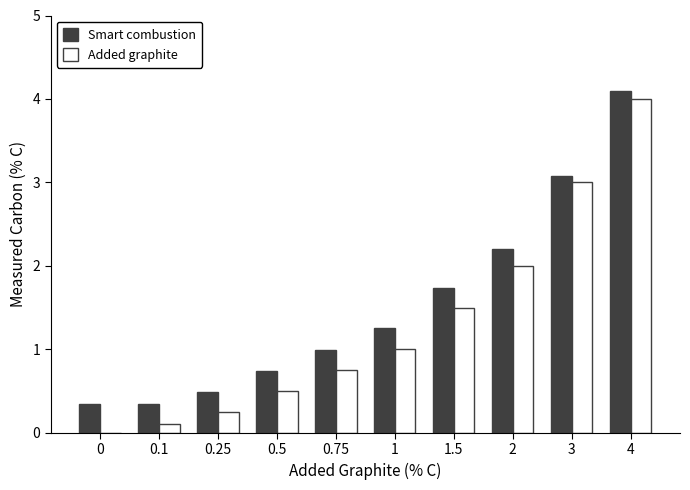

What is the total value across all series at 0.1?

0.4